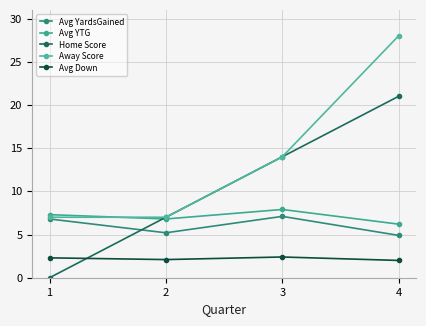

What is the maximum value for Away Score?

28.0